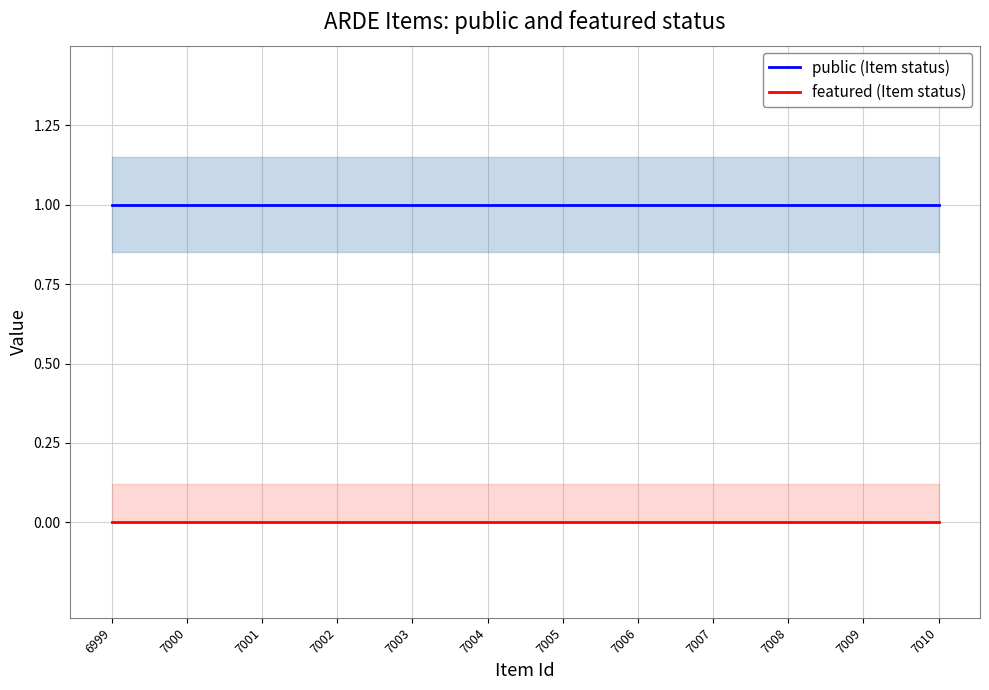

Which has a higher value, 7010 or 7000?

7010